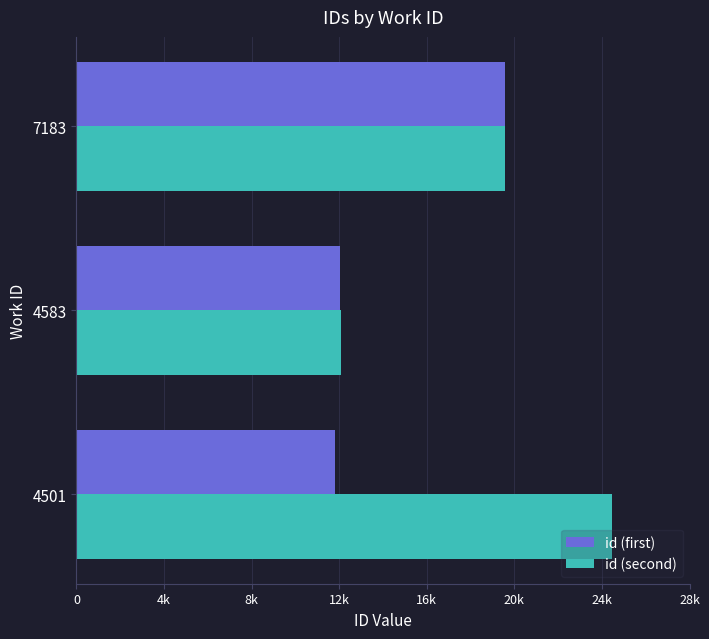

What is the value of the id (first) bar at the 3rd from the left?

19571